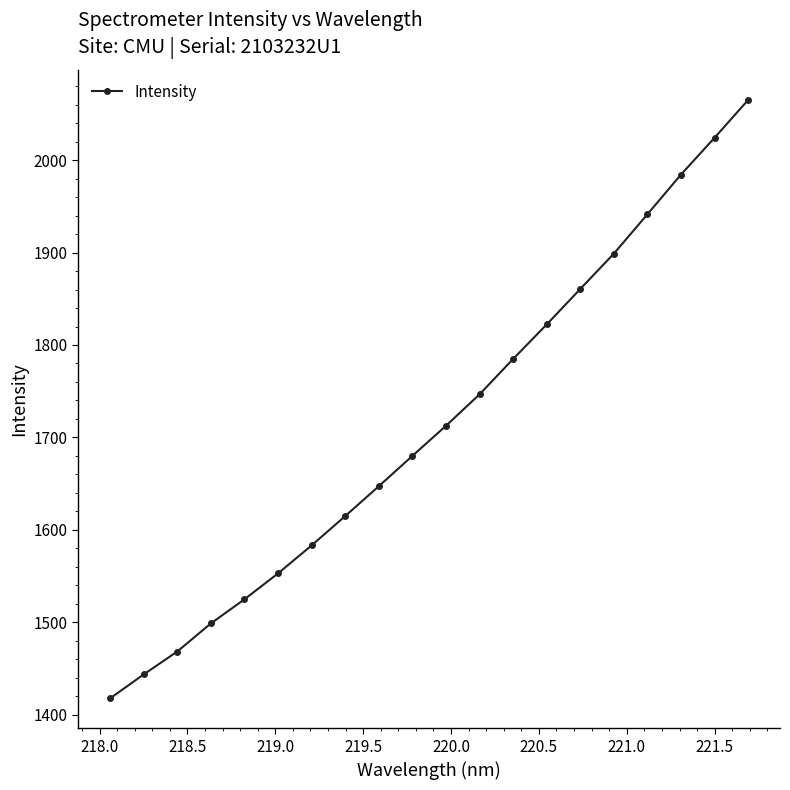

What is the sum of all values?

34272.3